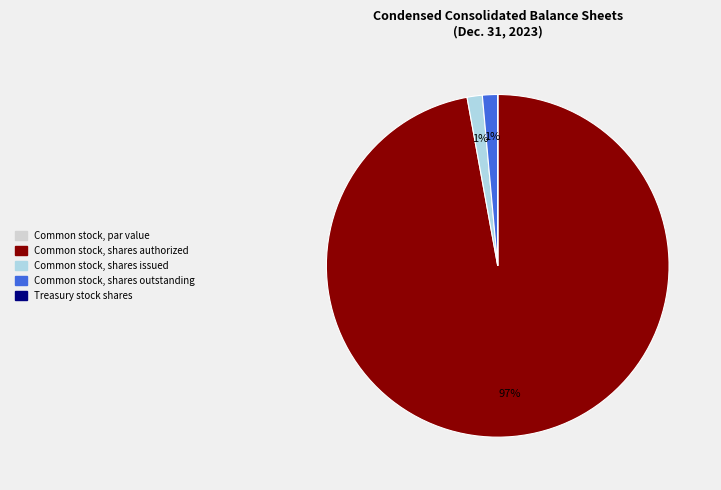

True or false: Common stock, shares authorized accounts for 97% of the total.

True